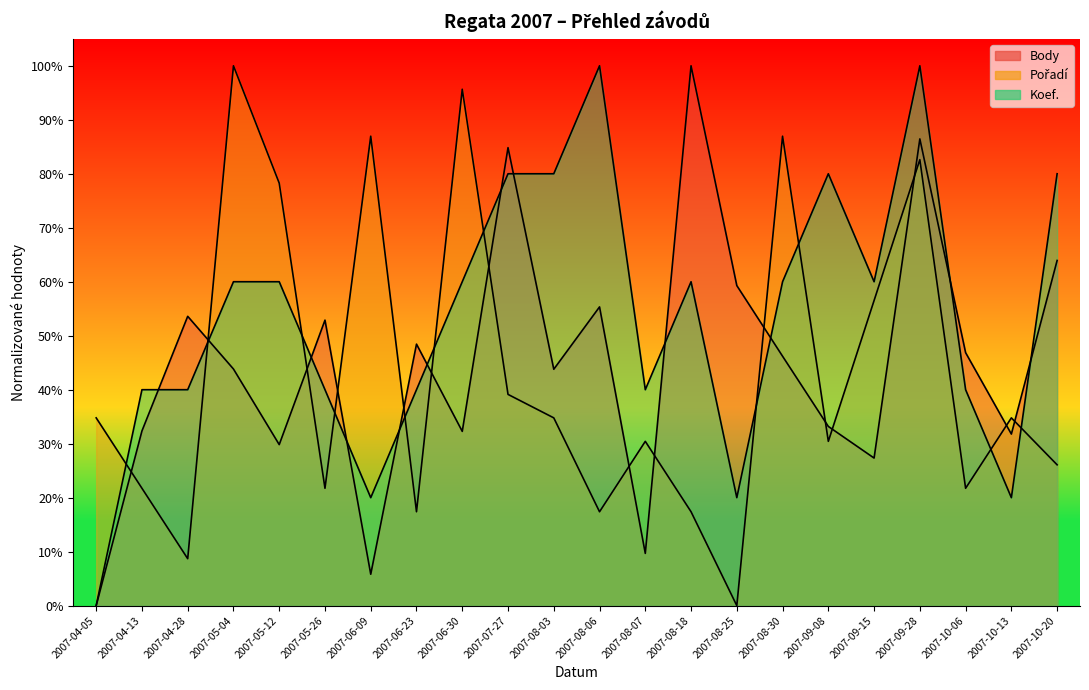

The Koef. series shows 0.6 at 2007-06-30. True or false?

True